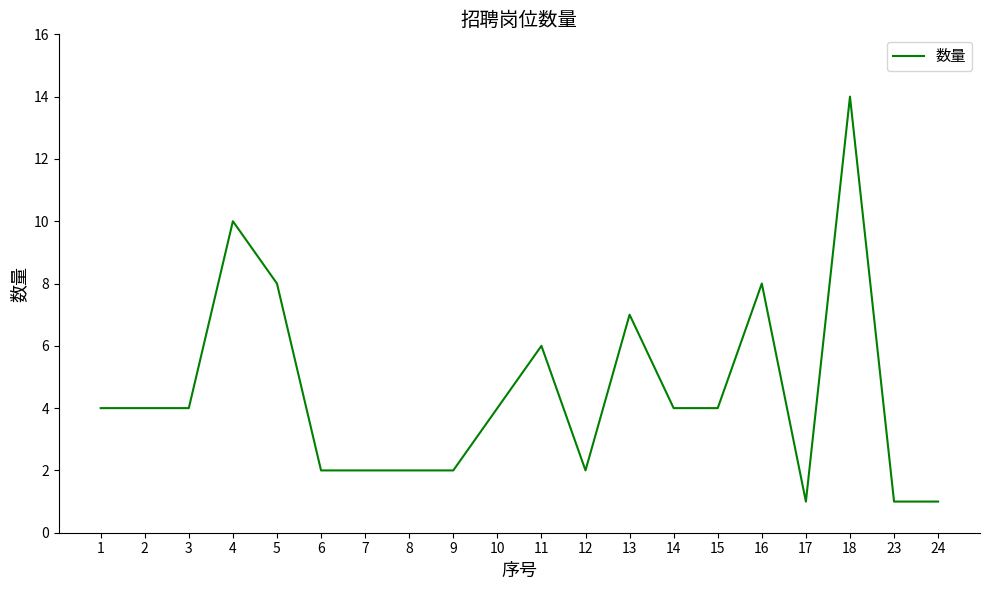

What value does the data have at 18, to the nearest 5?

15